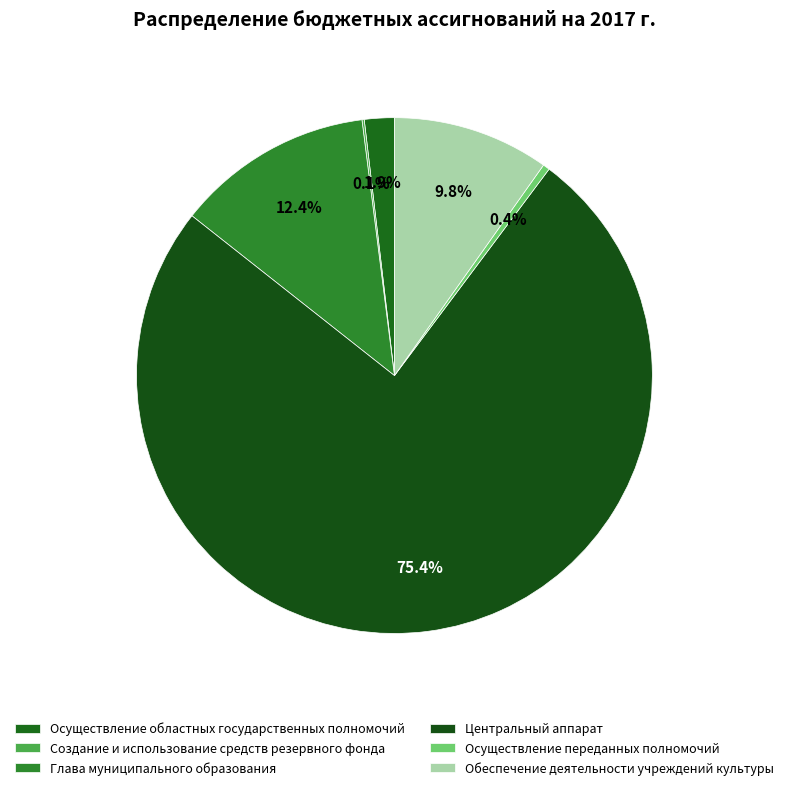

Which slice is the largest?

Центральный аппарат